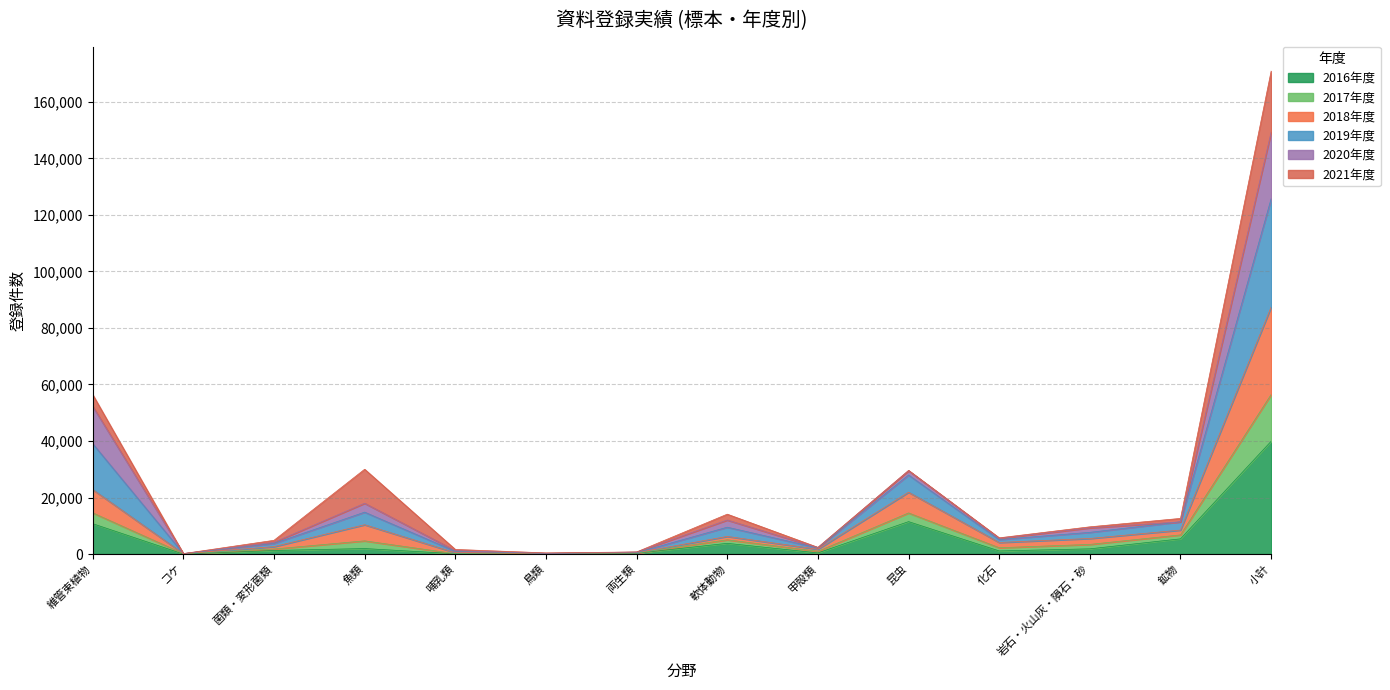

True or false: 2017年度 has more than 2 points higher than both neighbors.

True